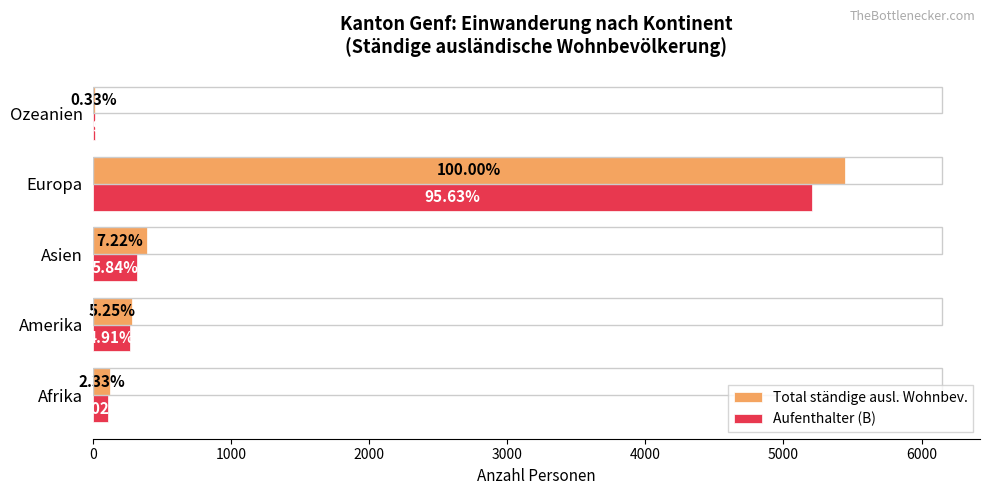

What are all the series names shown in the legend?

Total ständige ausl. Wohnbev., Aufenthalter (B)